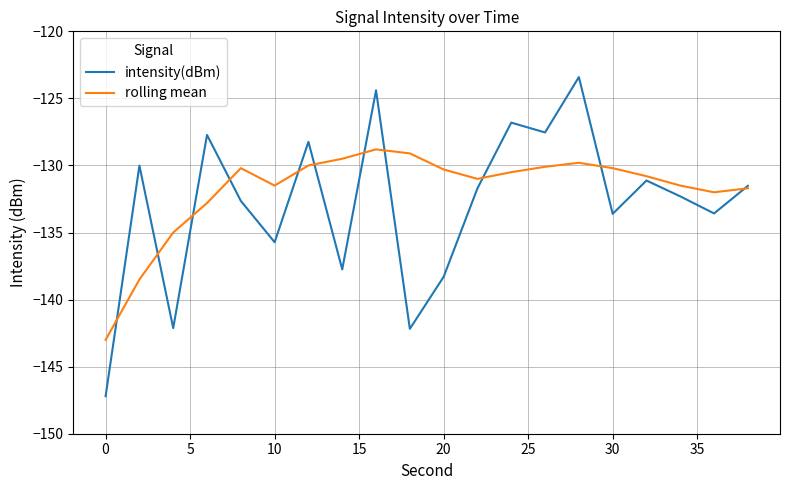

Which series has the widest spread of values?

intensity(dBm)